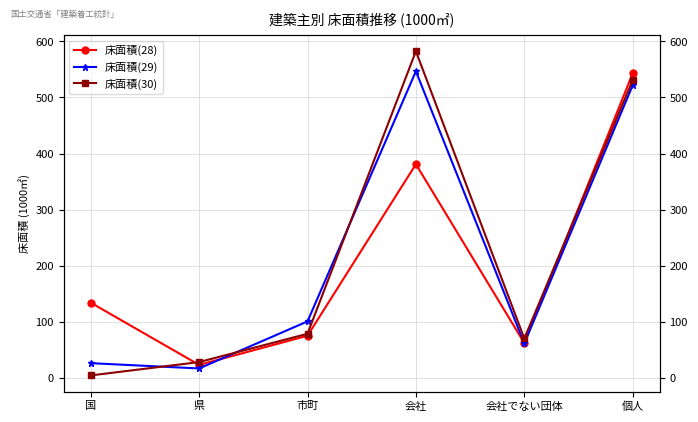

List the series in order of their overall mean, lowest first.

床面積(28), 床面積(29), 床面積(30)